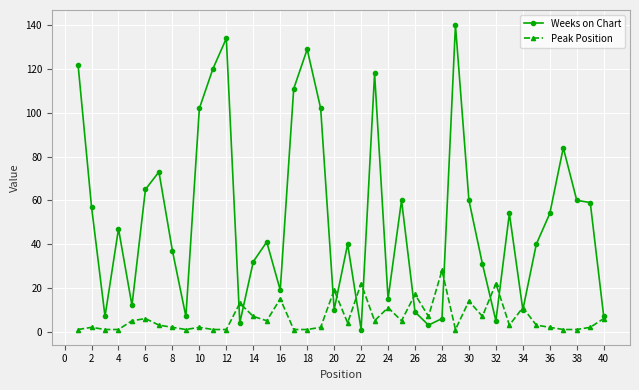

Which series has the widest spread of values?

Weeks on Chart